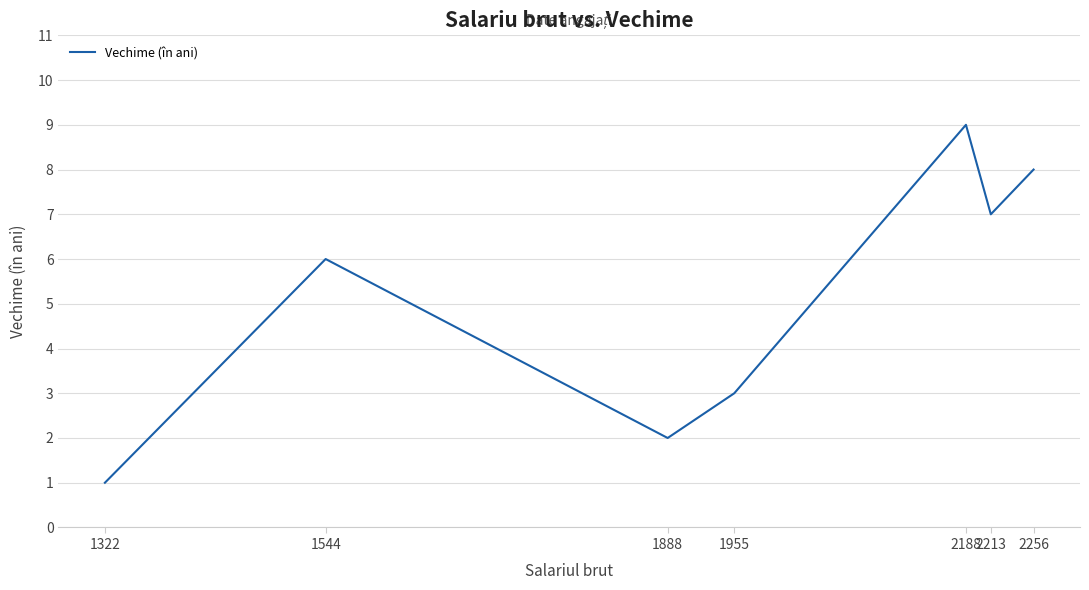

What is the sum of the values at 2213 and 1544?

13